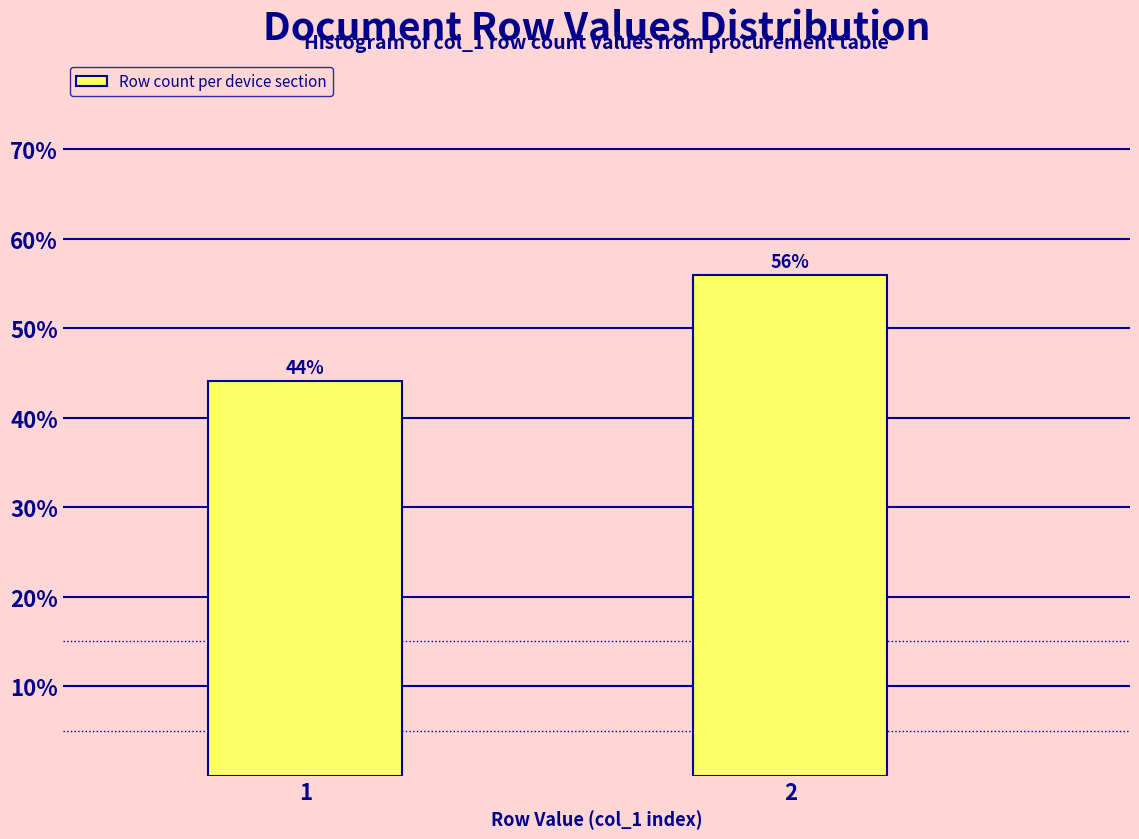

Is it true that the value at 2 is 55.9?

True